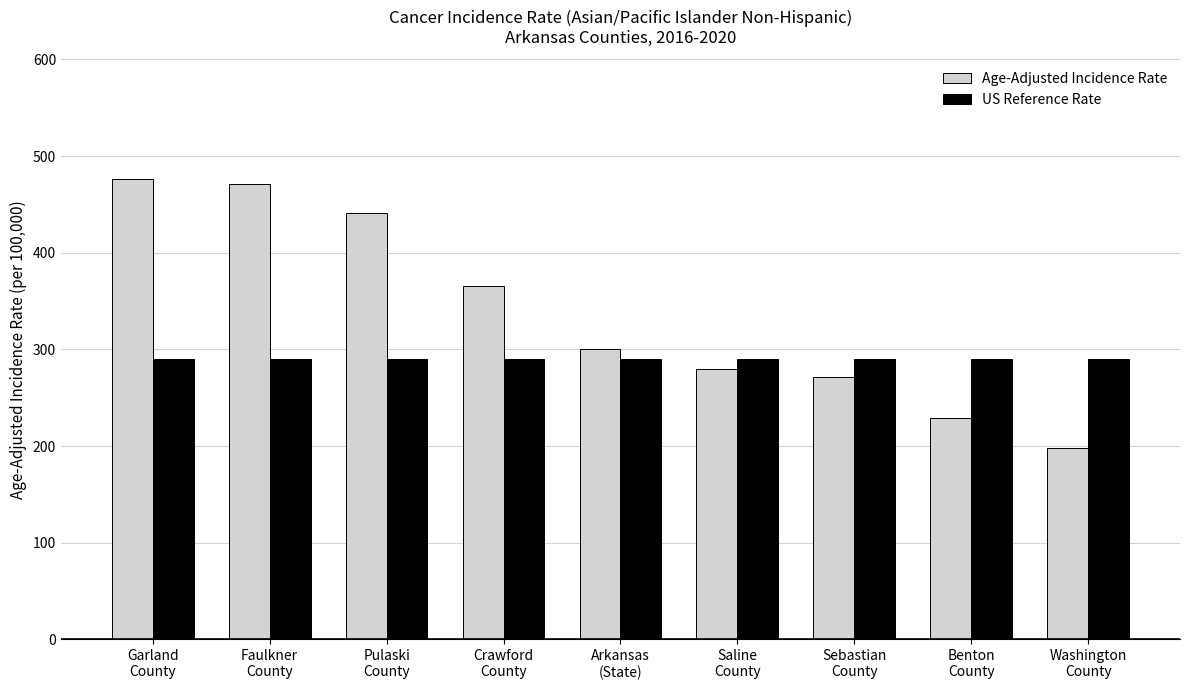

How many groups of bars are there?

9